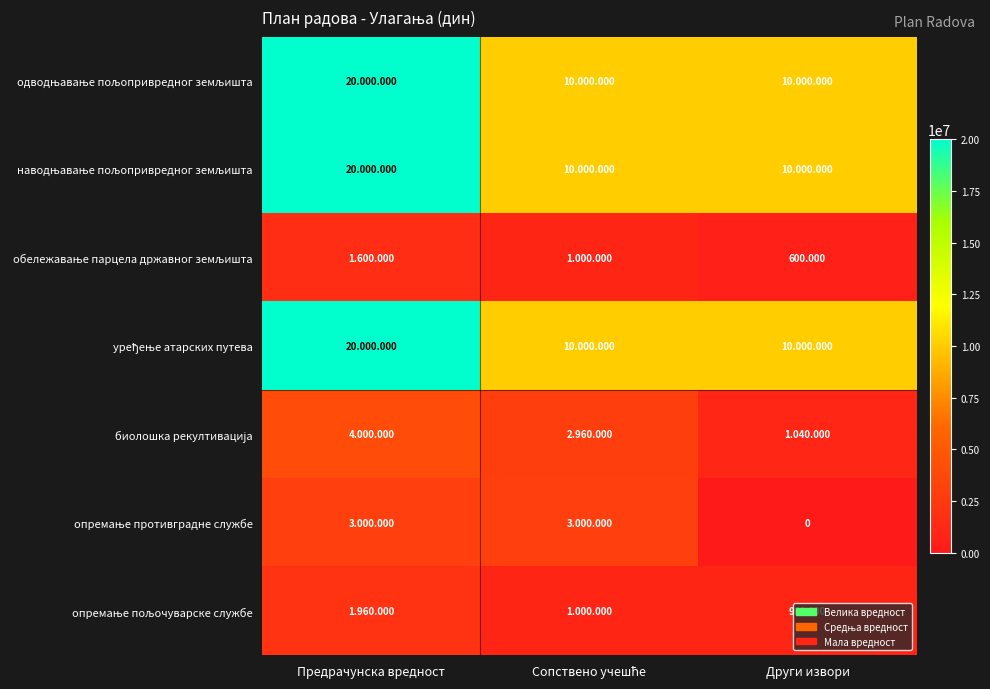

What is the difference between the опремање пољочуварске службе values at Предрачунска вредност and Сопствено учешће?

960000